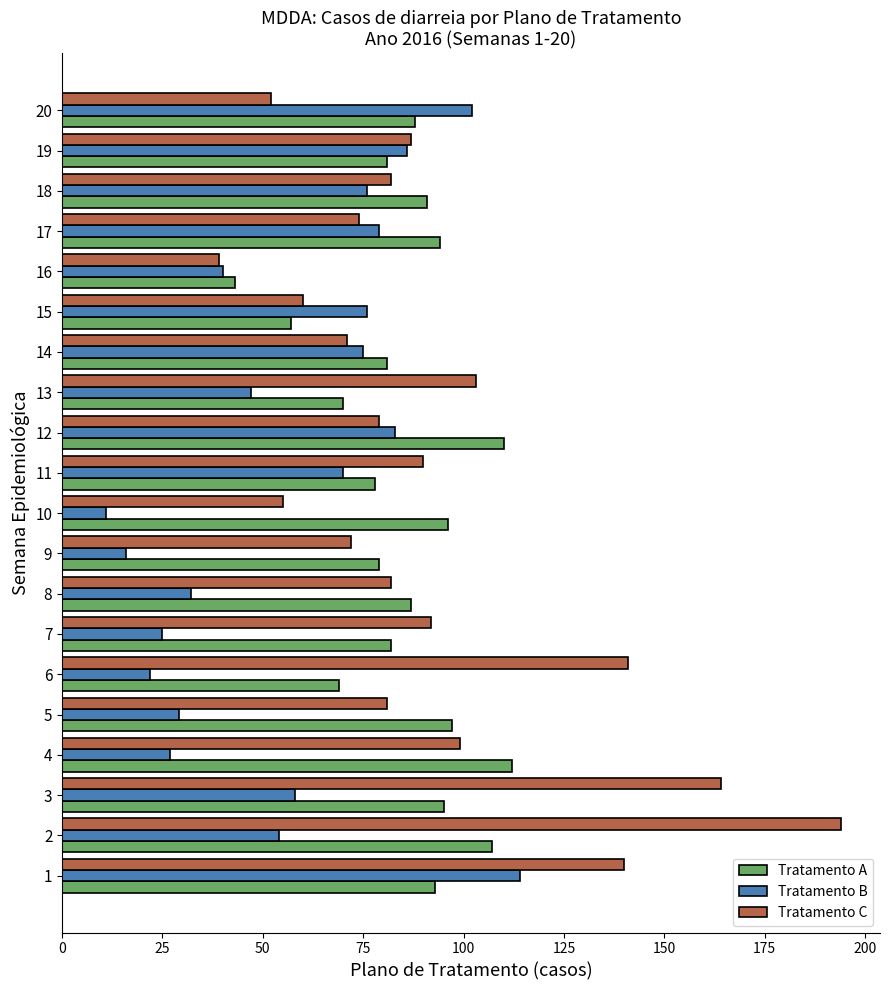

What is the lowest value of the Tratamento C series?

39